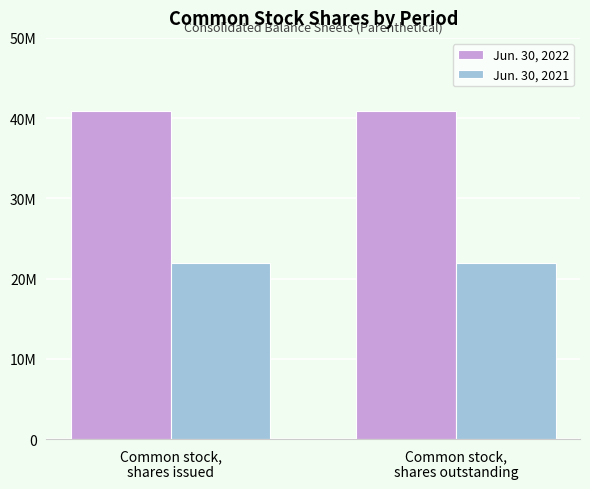

Is it true that Jun. 30, 2021 equals 21896145 at Common stock,
shares outstanding?

True